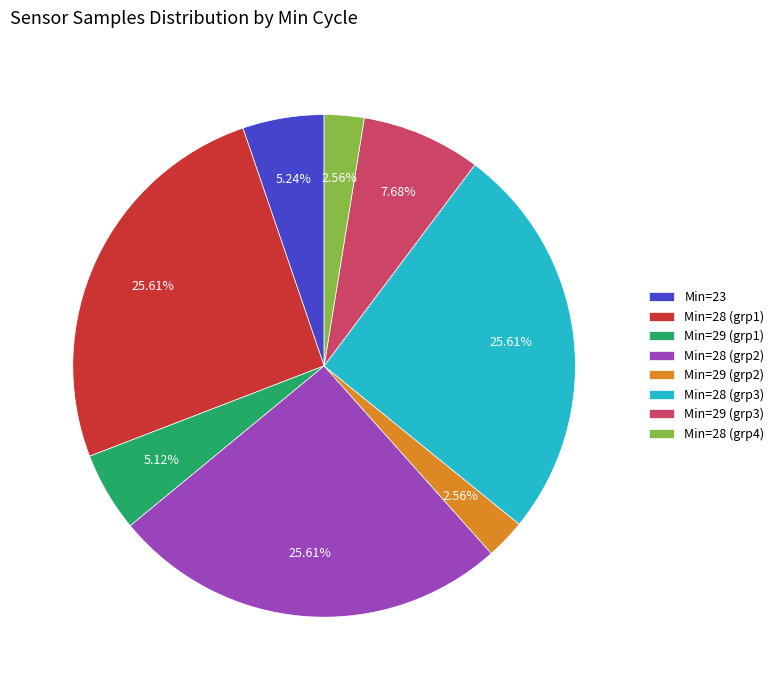

How many segments does this pie chart have?

8